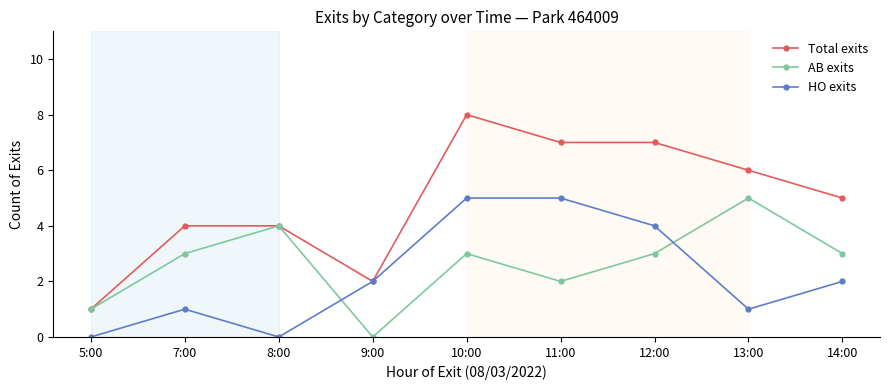

How many data points does each series have?

9